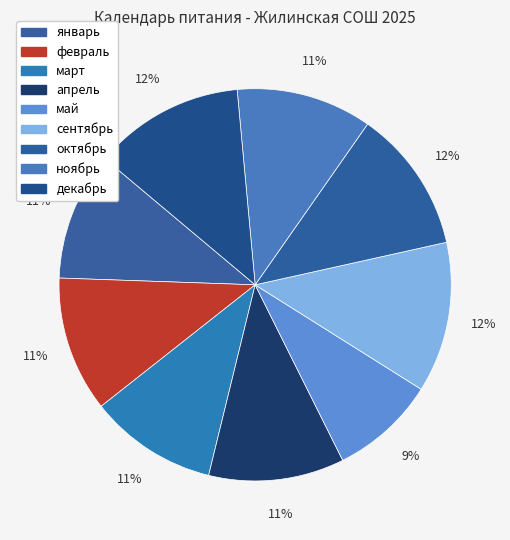

How many segments does this pie chart have?

9